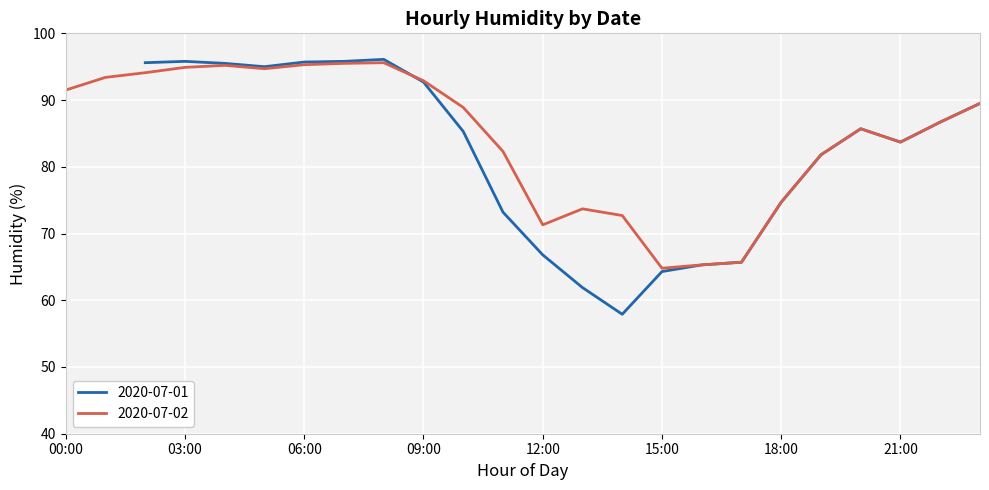

What is the highest value of the 2020-07-02 series?

95.6